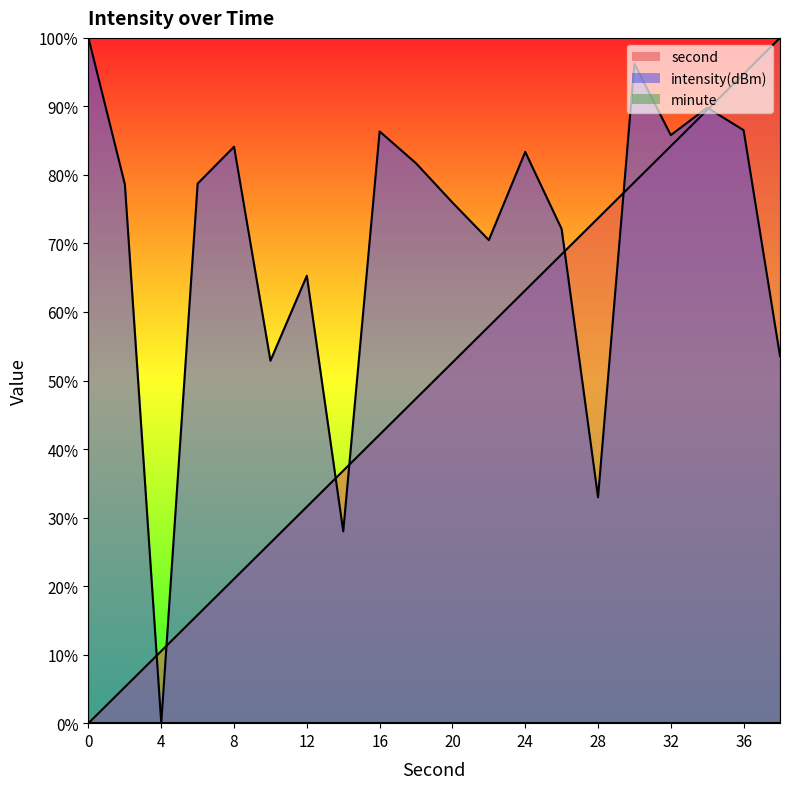

Which series has the largest total across all categories?

intensity(dBm)